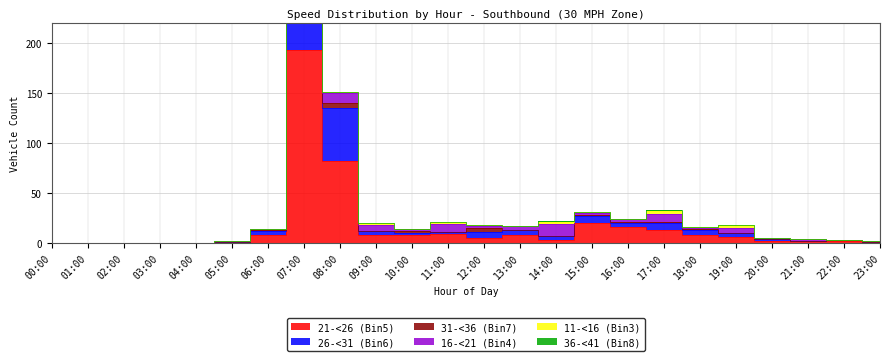

Where is the first local maximum for 16-<21 (Bin4)?

07:00